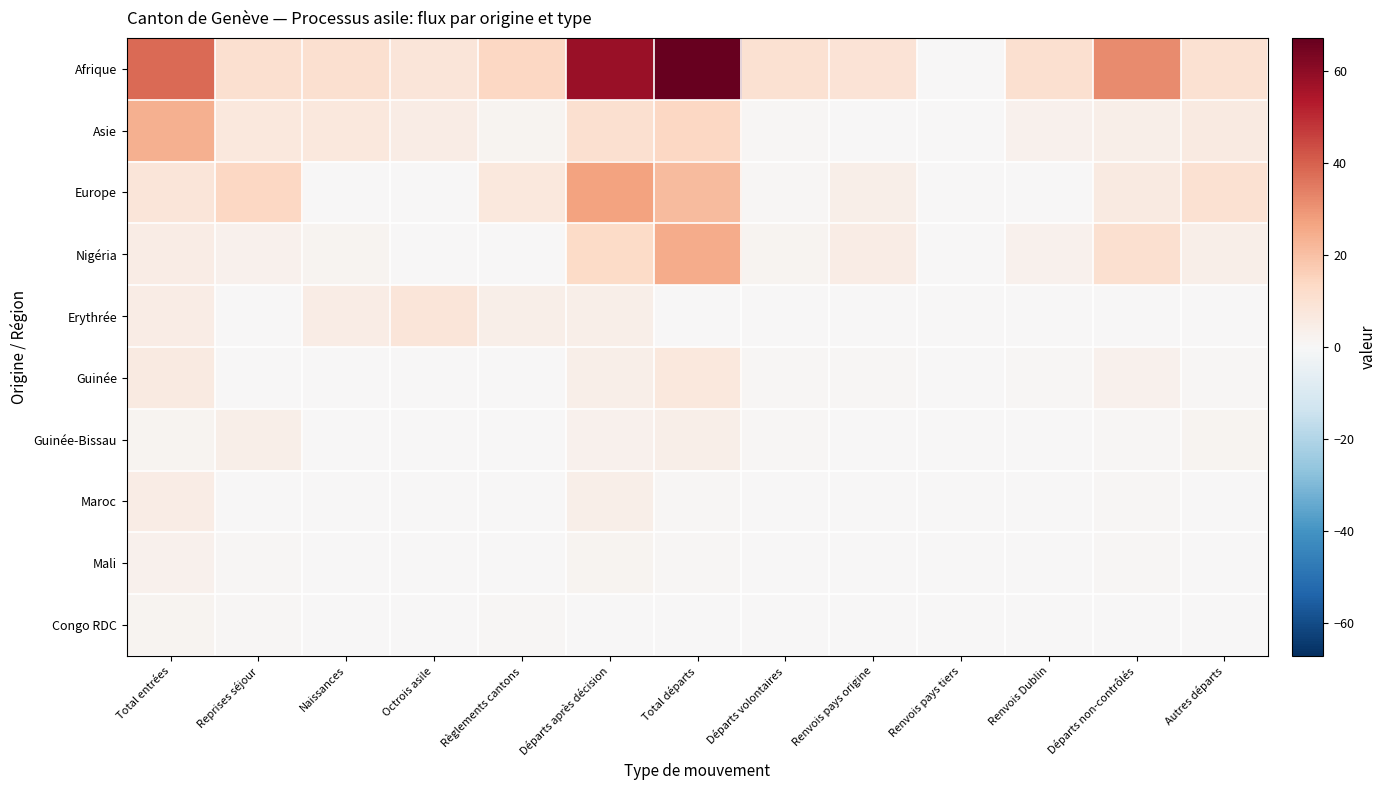

Reading left to right, extract all data points from this chart.

Afrique: Total entrées=38	Reprises séjour=11	Naissances=11	Octrois asile=8	Règlements cantons=14	Départs après décision=58	Total départs=72	Départs volontaires=10	Renvois pays origine=9	Renvois pays tiers=0	Renvois Dublin=11	Départs non-contrôlés=32	Autres départs=10
Asie: Total entrées=24	Reprises séjour=7	Naissances=7	Octrois asile=5	Règlements cantons=2	Départs après décision=11	Total départs=14	Départs volontaires=1	Renvois pays origine=0	Renvois pays tiers=0	Renvois Dublin=3	Départs non-contrôlés=4	Autres départs=6
Europe: Total entrées=8	Reprises séjour=14	Naissances=0	Octrois asile=0	Règlements cantons=7	Départs après décision=27	Total départs=21	Départs volontaires=1	Renvois pays origine=4	Renvois pays tiers=0	Renvois Dublin=0	Départs non-contrôlés=6	Autres départs=10
Nigéria: Total entrées=5	Reprises séjour=3	Naissances=2	Octrois asile=0	Règlements cantons=0	Départs après décision=13	Total départs=25	Départs volontaires=2	Renvois pays origine=5	Renvois pays tiers=0	Renvois Dublin=3	Départs non-contrôlés=11	Autres départs=4
Erythrée: Total entrées=5	Reprises séjour=0	Naissances=5	Octrois asile=8	Règlements cantons=4	Départs après décision=4	Total départs=0	Départs volontaires=0	Renvois pays origine=0	Renvois pays tiers=0	Renvois Dublin=0	Départs non-contrôlés=0	Autres départs=0
Guinée: Total entrées=6	Reprises séjour=0	Naissances=0	Octrois asile=0	Règlements cantons=0	Départs après décision=4	Total départs=7	Départs volontaires=1	Renvois pays origine=1	Renvois pays tiers=0	Renvois Dublin=1	Départs non-contrôlés=3	Autres départs=1
Guinée-Bissau: Total entrées=2	Reprises séjour=4	Naissances=0	Octrois asile=0	Règlements cantons=0	Départs après décision=3	Total départs=4	Départs volontaires=1	Renvois pays origine=0	Renvois pays tiers=0	Renvois Dublin=0	Départs non-contrôlés=1	Autres départs=2
Maroc: Total entrées=5	Reprises séjour=0	Naissances=0	Octrois asile=0	Règlements cantons=0	Départs après décision=4	Total départs=1	Départs volontaires=0	Renvois pays origine=0	Renvois pays tiers=0	Renvois Dublin=0	Départs non-contrôlés=1	Autres départs=0
Mali: Total entrées=3	Reprises séjour=1	Naissances=0	Octrois asile=0	Règlements cantons=0	Départs après décision=2	Total départs=1	Départs volontaires=0	Renvois pays origine=0	Renvois pays tiers=0	Renvois Dublin=0	Départs non-contrôlés=1	Autres départs=0
Congo RDC: Total entrées=2	Reprises séjour=1	Naissances=0	Octrois asile=0	Règlements cantons=1	Départs après décision=0	Total départs=0	Départs volontaires=0	Renvois pays origine=0	Renvois pays tiers=0	Renvois Dublin=0	Départs non-contrôlés=0	Autres départs=0